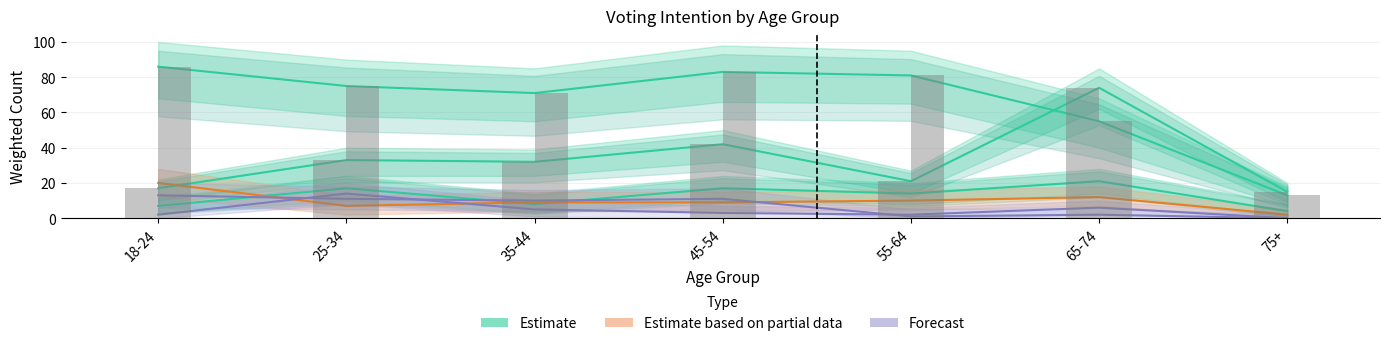

Reading left to right, list all the values displayed in this chart.

Estimate: 17	33	32	42	21	74	15
Estimate based on partial data: 20	7	9	9	10	12	2
Forecast: 13	11	10	11	1	2	0